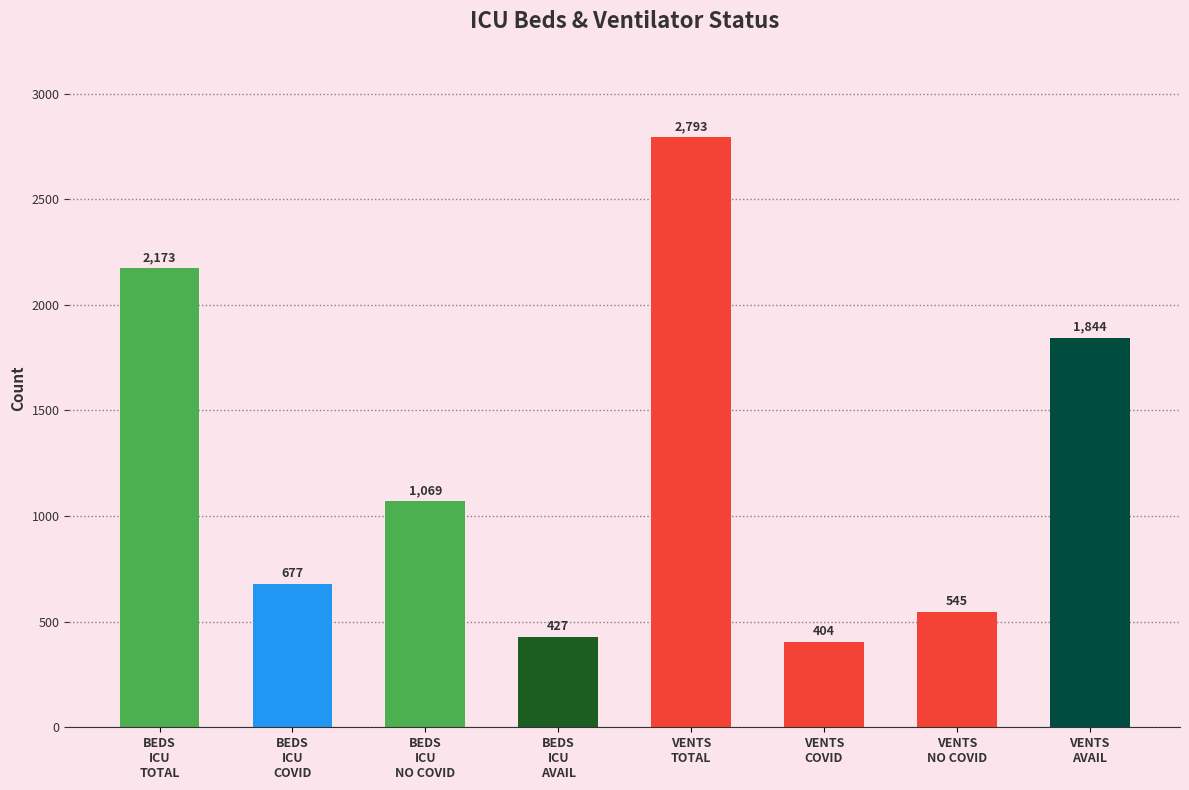

Which category has the highest value across all series?

VENTS_TOTAL